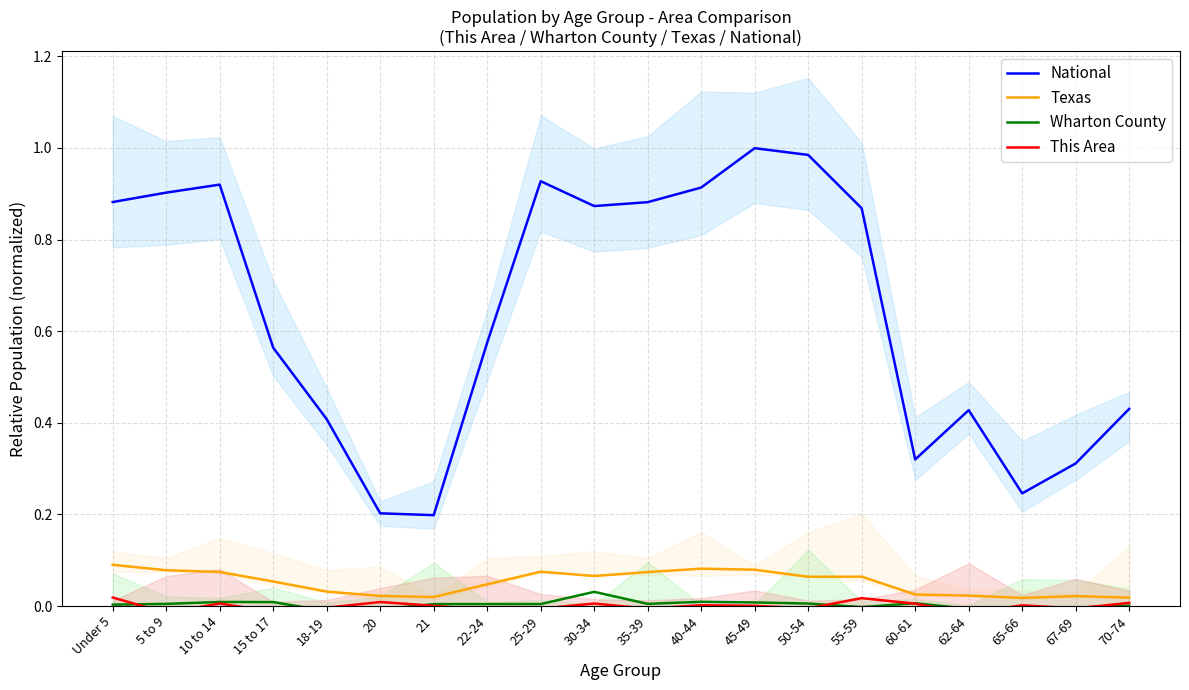

What is the total value across all series at 22-24?

0.6